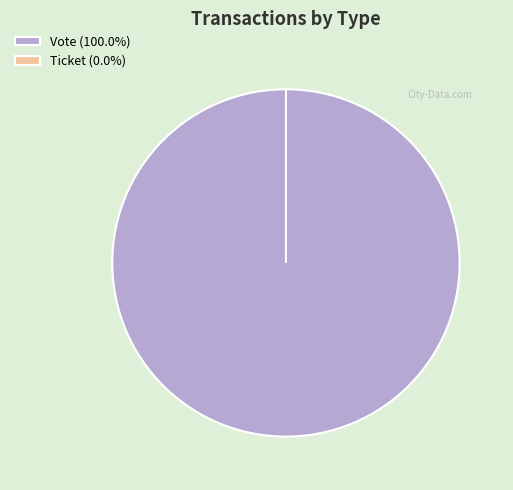

What is the change in value from Vote to Ticket?

-1